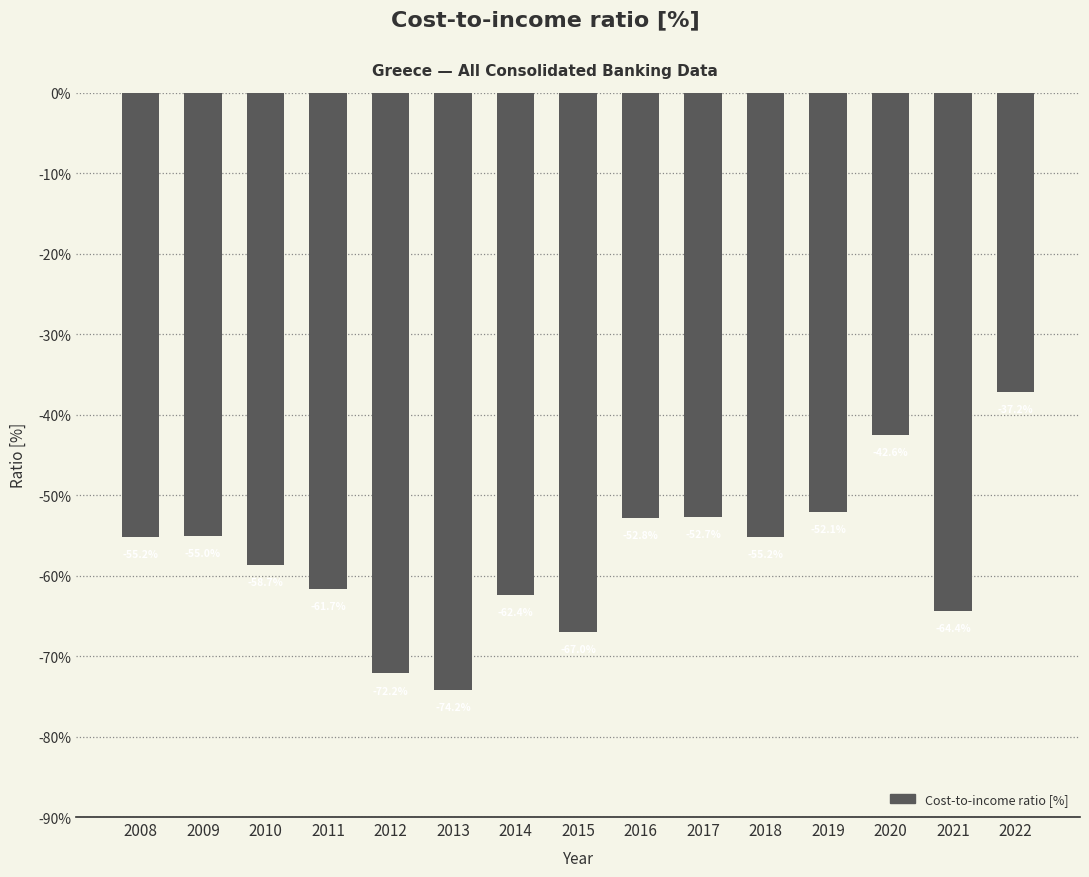

Is it true that the value at 2021 is -64.4?

True